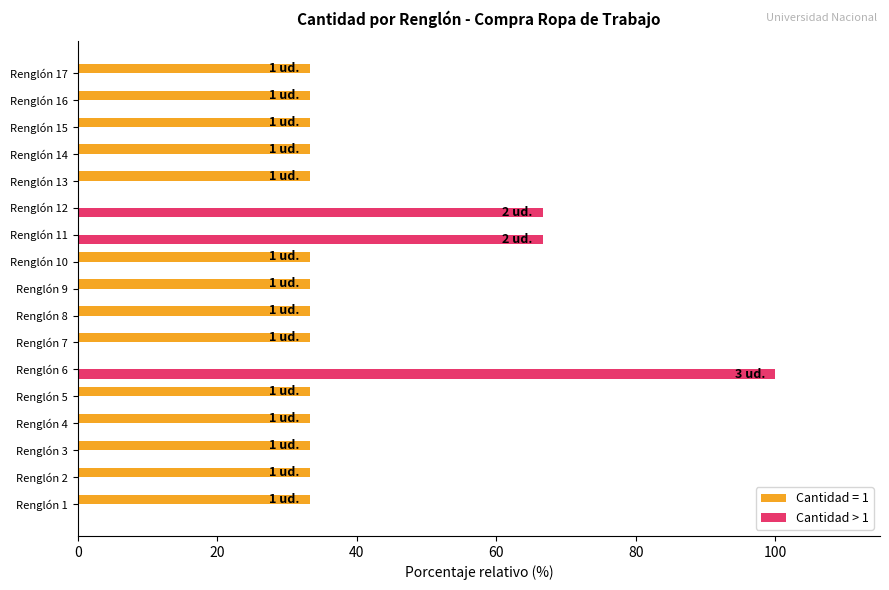

The Cantidad > 1 series shows -49.4 at Renglón 10. True or false?

False